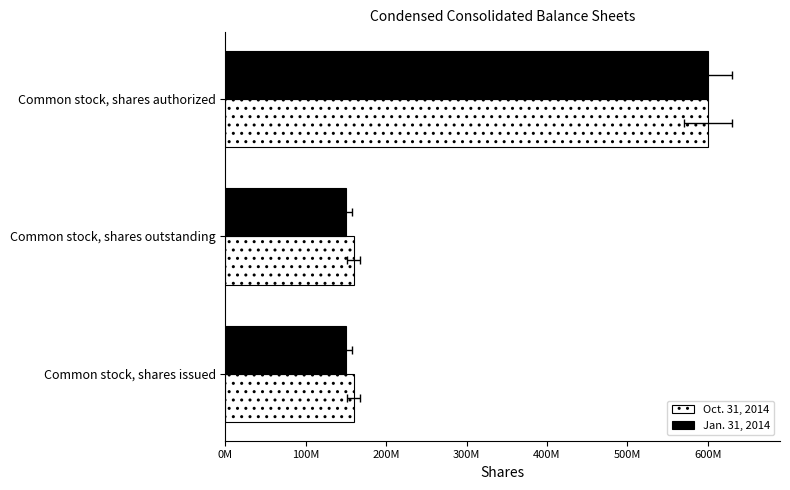

What is the highest value of the Jan. 31, 2014 series?

600000000